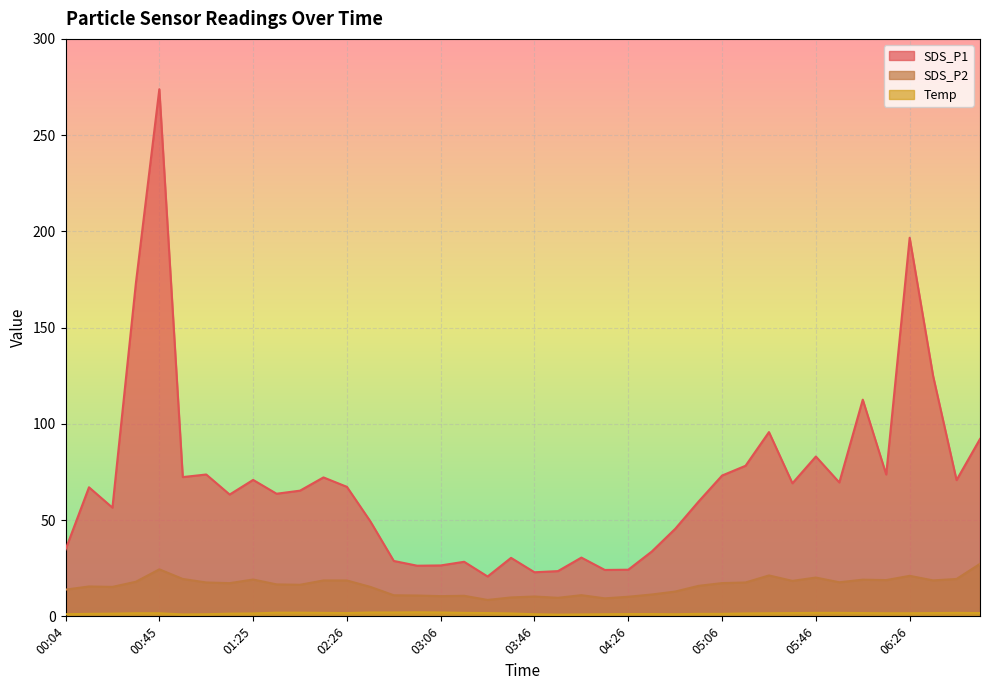

Reading left to right, transcribe all the data shown in this chart.

SDS_P1: 00:04=34.7	00:14=67.0	00:25=56.5	00:35=173.1	00:45=273.9	00:55=72.3	01:05=73.7	01:15=63.3	01:25=70.9	01:56=63.7	02:06=65.3	02:16=72.2	02:26=67.3	02:36=49.4	02:46=28.8	02:56=26.3	03:06=26.4	03:16=28.4	03:26=20.7	03:36=30.4	03:46=22.9	03:56=23.5	04:06=30.5	04:16=24.1	04:26=24.2	04:36=33.6	04:46=45.5	04:56=59.7	05:06=73.2	05:16=78.2	05:26=95.7	05:36=69.1	05:46=83.0	05:56=69.5	06:06=112.6	06:16=73.7	06:26=196.7	06:36=124.9	06:46=70.8	06:56=92.2
SDS_P2: 00:04=13.9	00:14=15.5	00:25=15.3	00:35=18.0	00:45=24.4	00:55=19.4	01:05=17.6	01:15=17.2	01:25=19.1	01:56=16.6	02:06=16.4	02:16=18.6	02:26=18.6	02:36=15.3	02:46=10.9	02:56=10.8	03:06=10.5	03:16=10.7	03:26=8.5	03:36=9.8	03:46=10.3	03:56=9.6	04:06=11.0	04:16=9.3	04:26=10.2	04:36=11.3	04:46=12.9	04:56=15.8	05:06=17.3	05:16=17.6	05:26=21.2	05:36=18.4	05:46=20.1	05:56=17.7	06:06=19.1	06:16=18.8	06:26=21.1	06:36=18.7	06:46=19.4	06:56=27.3
Temp: 00:04=1.1	00:14=1.3	00:25=1.4	00:35=1.6	00:45=1.6	00:55=1.0	01:05=1.1	01:15=1.4	01:25=1.5	01:56=1.9	02:06=1.9	02:16=1.8	02:26=1.7	02:36=2.0	02:46=2.0	02:56=2.1	03:06=2.0	03:16=1.8	03:26=1.7	03:36=1.5	03:46=1.1	03:56=0.9	04:06=1.0	04:16=1.1	04:26=1.2	04:36=1.2	04:46=1.1	04:56=1.3	05:06=1.3	05:16=1.5	05:26=1.6	05:36=1.7	05:46=1.8	05:56=1.8	06:06=1.7	06:16=1.6	06:26=1.6	06:36=1.7	06:46=1.8	06:56=1.7